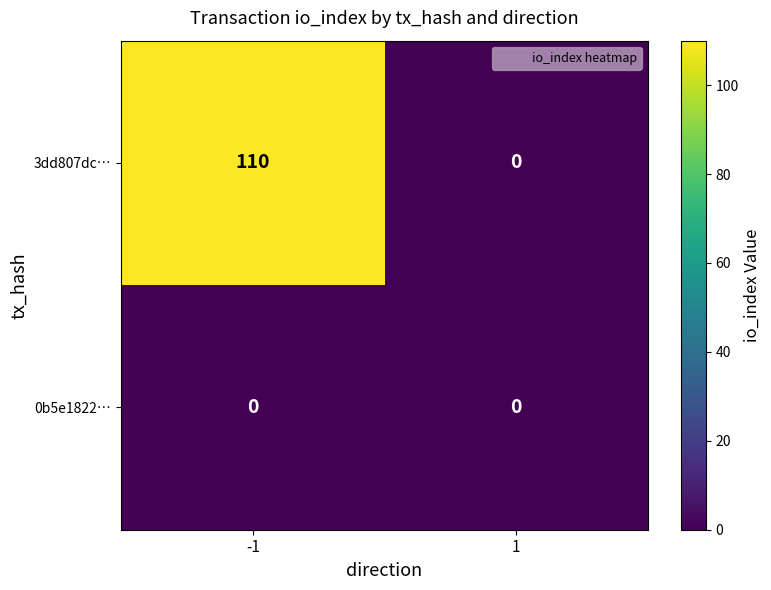

Rank the series by their average value, from highest to lowest.

3dd807dc…, 0b5e1822…